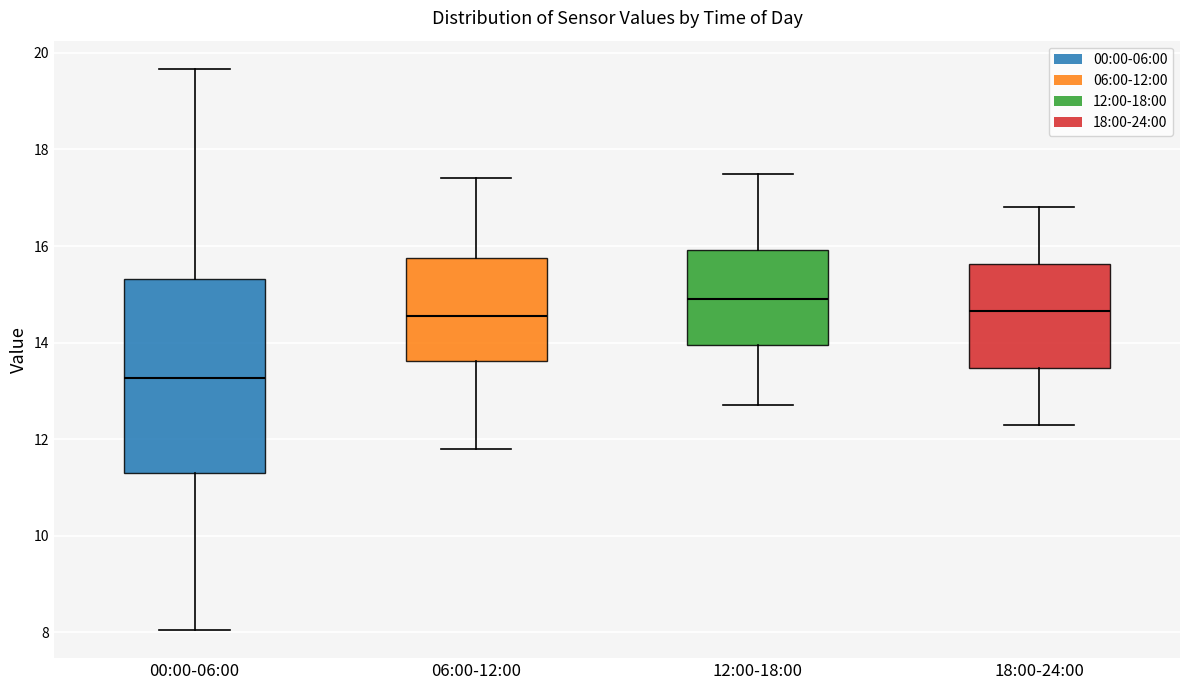

Reading left to right, read every box against the y-axis: the position of its median line, the range the box covers, and the ends of its whiskers. The values are not printed on the chart, so give them approximately, as read against the axis.

00:00-06:00: median 13.2, box 11.4 to 15.4, whiskers 8.0 to 19.6
06:00-12:00: median 14.6, box 13.6 to 15.8, whiskers 11.8 to 17.4
12:00-18:00: median 15.0, box 14.0 to 16.0, whiskers 12.8 to 17.6
18:00-24:00: median 14.6, box 13.4 to 15.6, whiskers 12.4 to 16.8